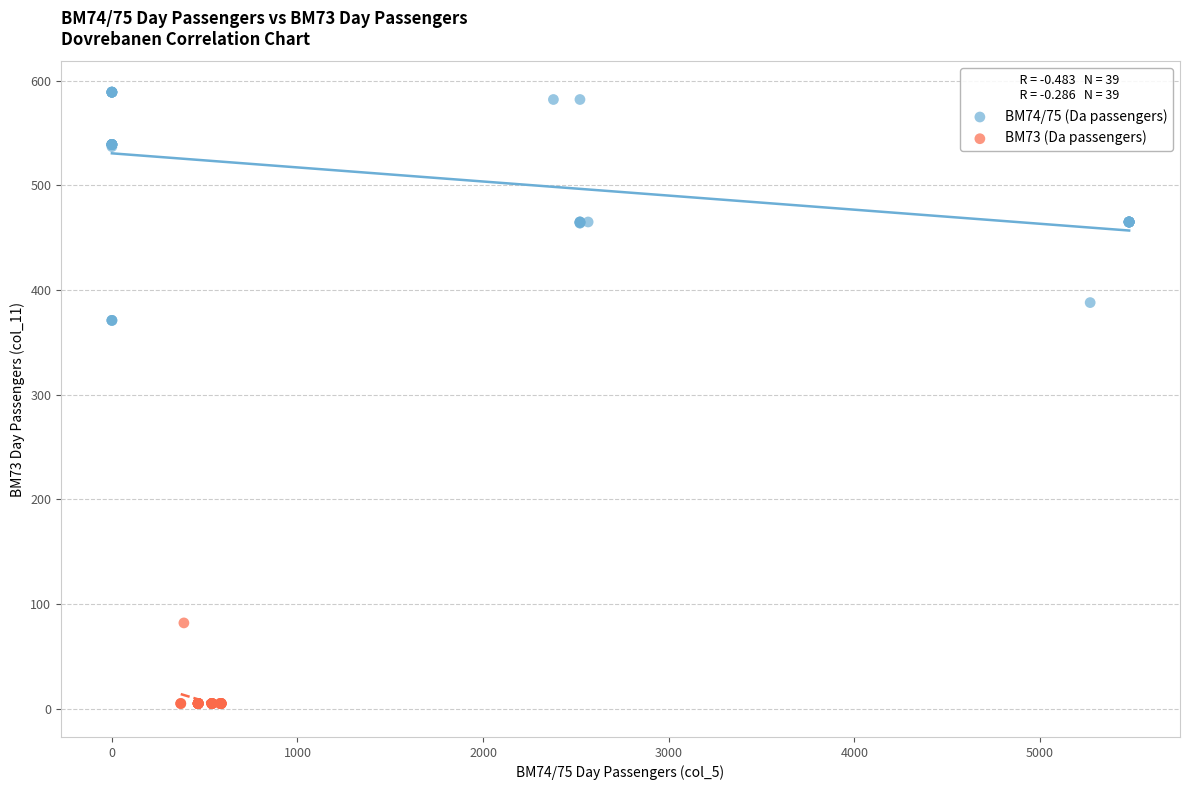

Which series contains the lowest Y value?

BM73 (Da passengers)